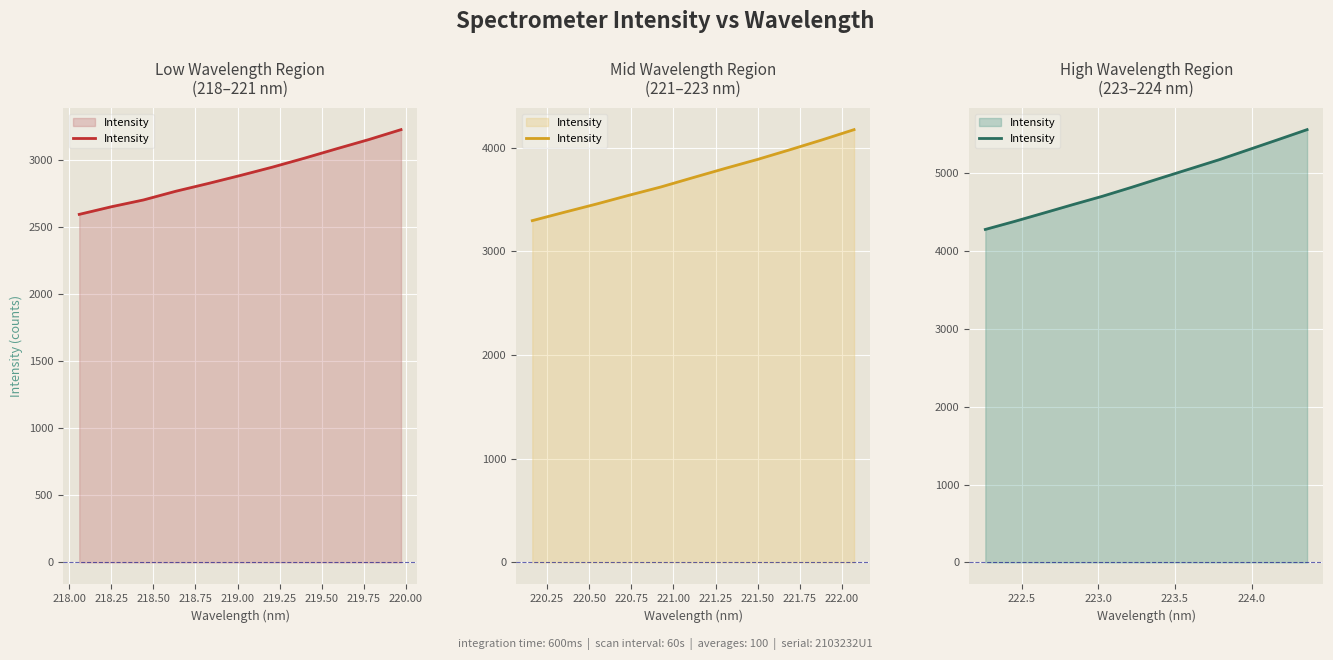

What position from the right is 218.75?

8